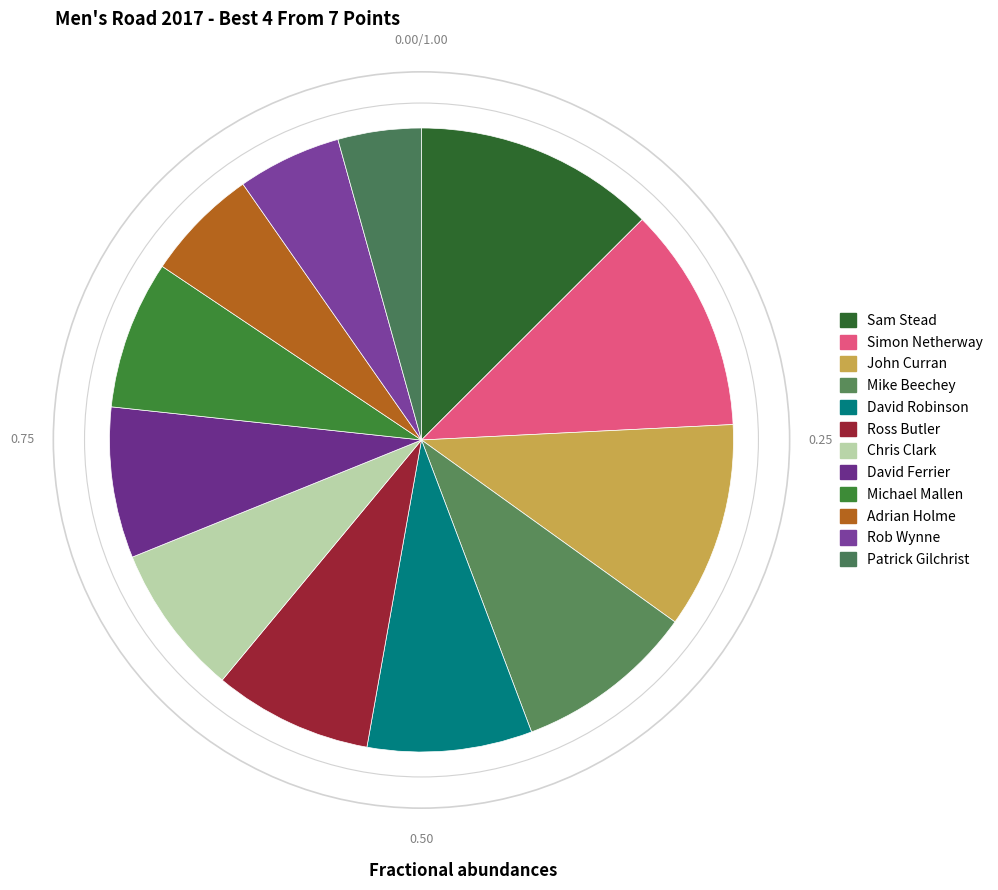

Which slice is the largest?

Sam Stead